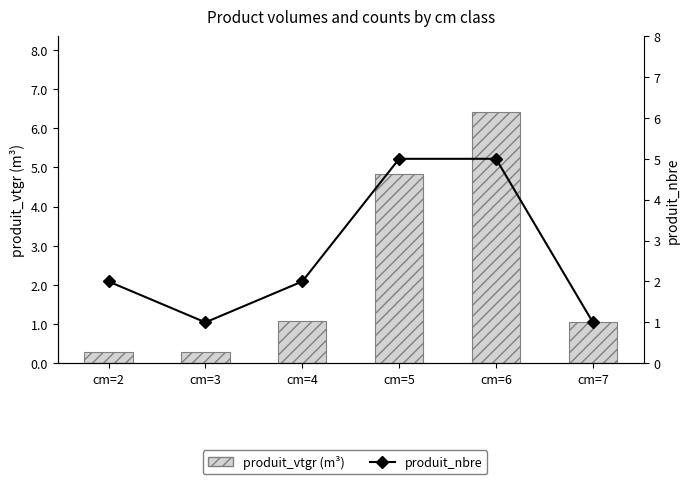

List the series in order of their overall mean, highest first.

produit_nbre, produit_vtgr (m³)